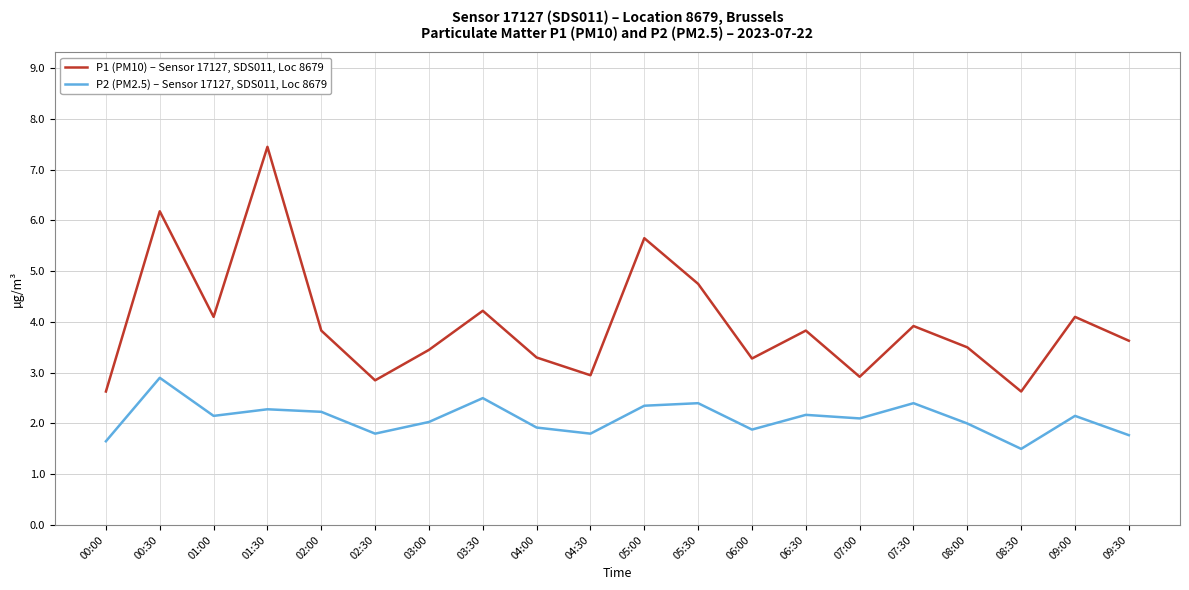

What position from the left is 05:30?

12